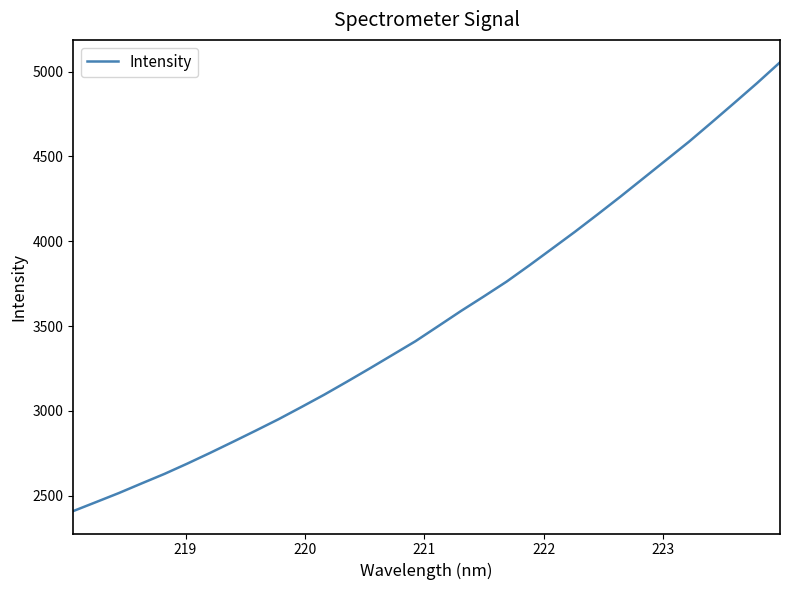

How many lines are shown in the chart?

1